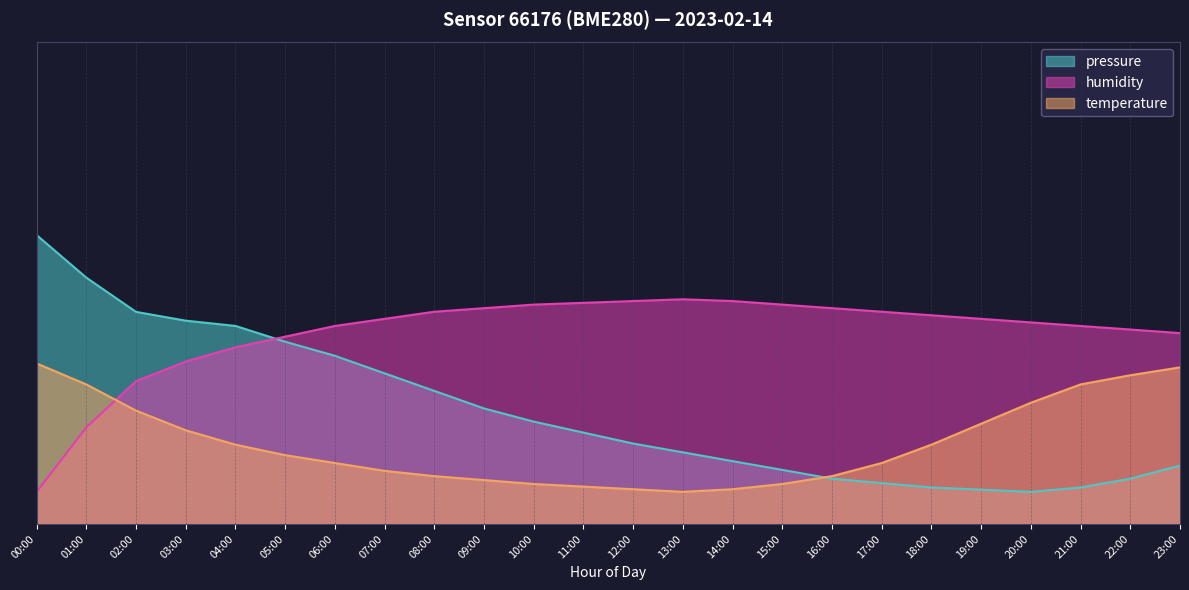

Which has a higher value, 10:00 or 07:00?

07:00